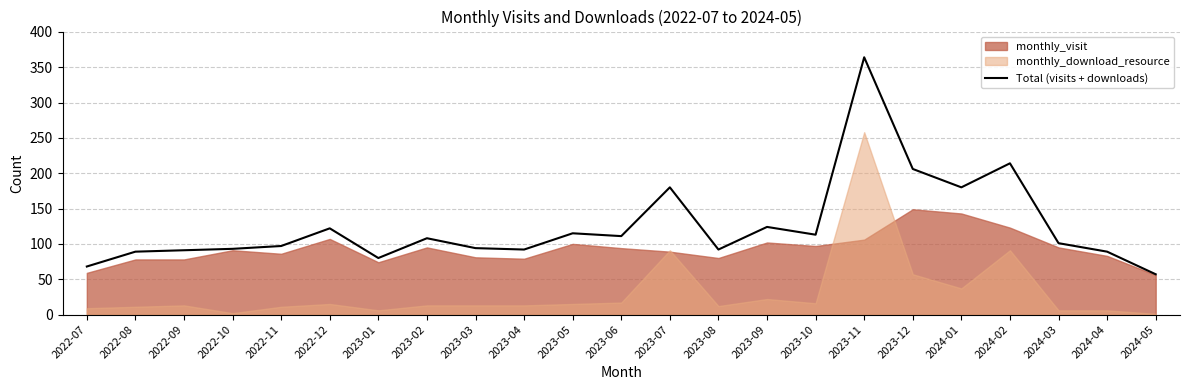

How many lines are shown in the chart?

1